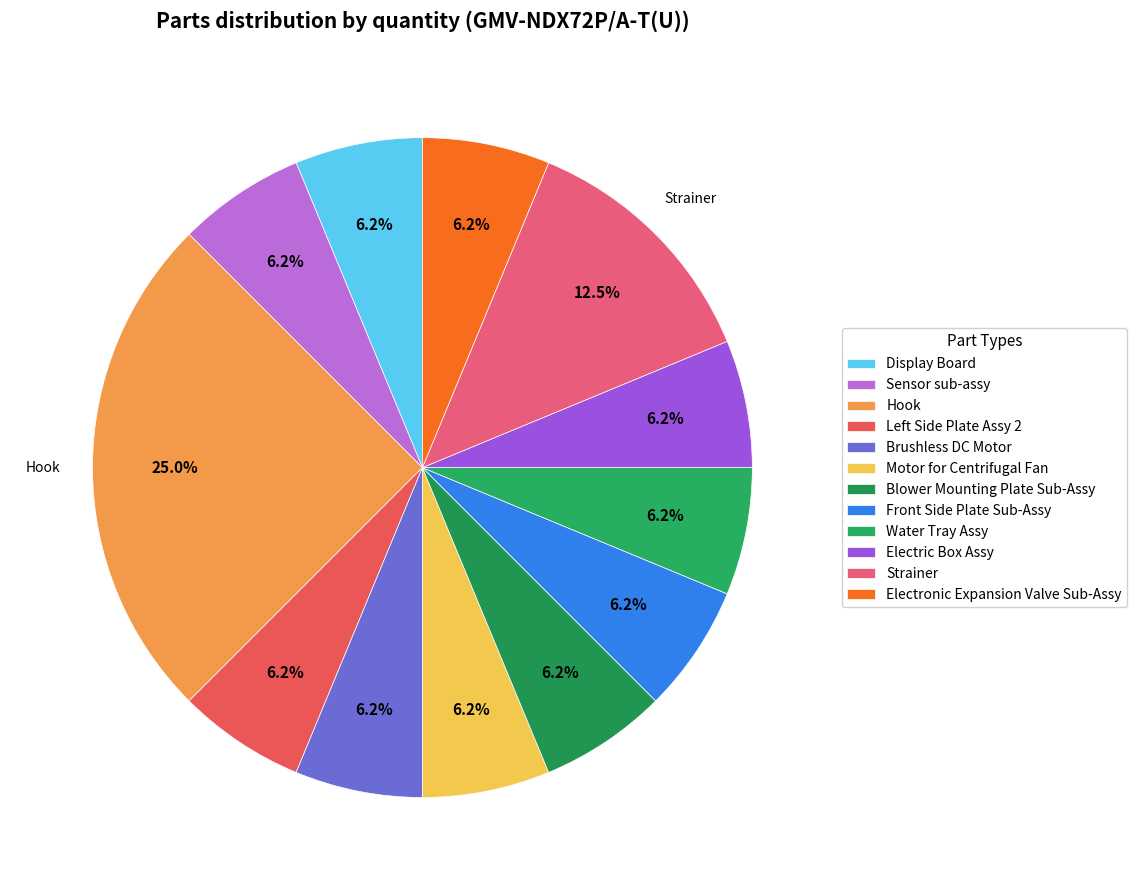

Approximately how many times larger is the value at Electric Box Assy compared to Motor for Centrifugal Fan?

1.0